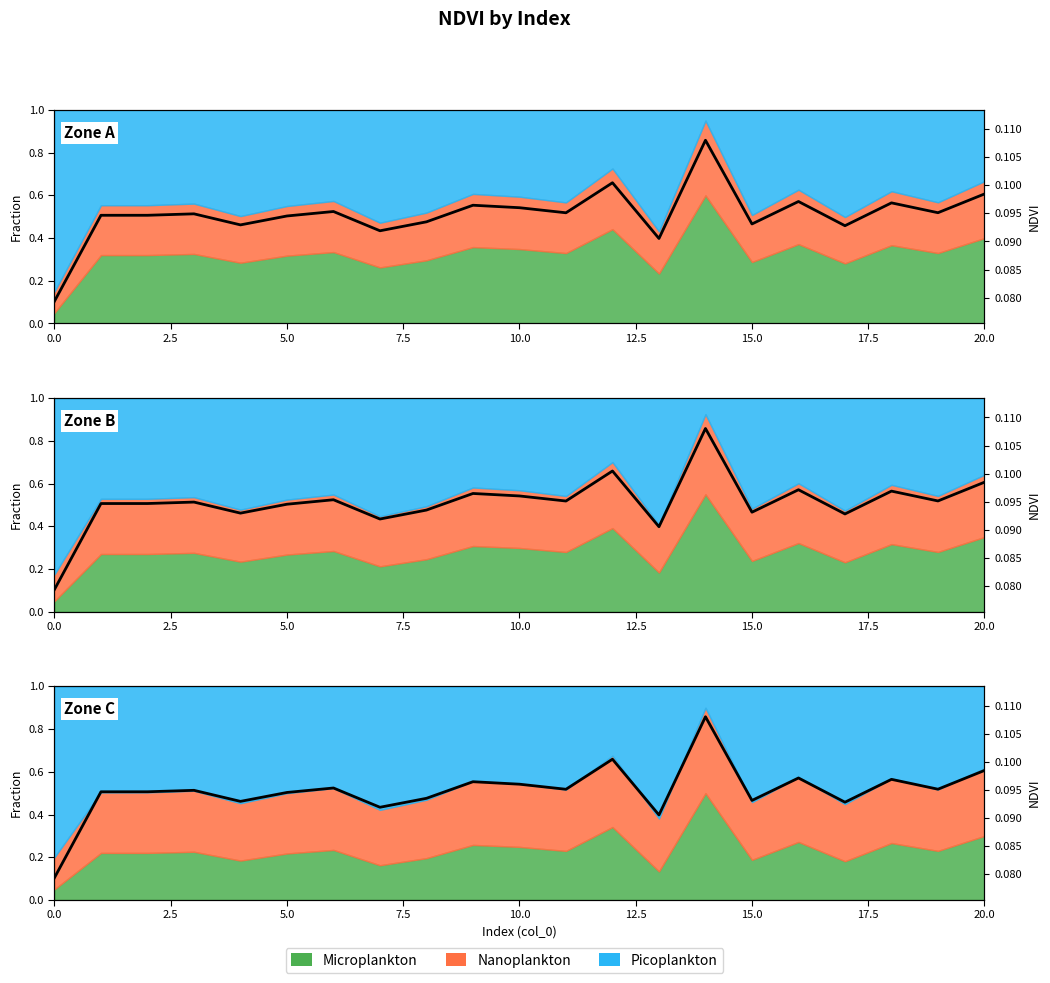

Reading left to right, what are all the values shown in this chart?

0.1	0.1	0.1	0.1	0.1	0.1	0.1	0.1	0.1	0.1	0.1	0.1	0.1	0.1	0.1	0.1	0.1	0.1	0.1	0.1	0.1